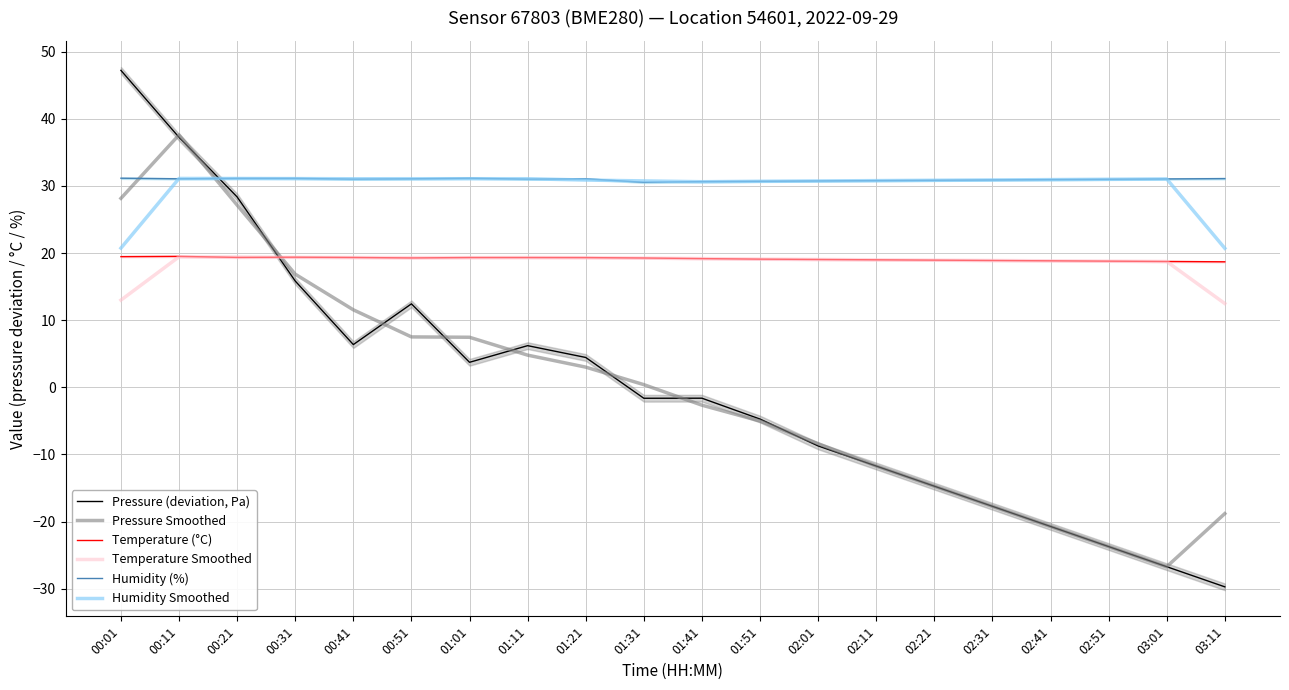

What is the smallest value displayed?

-29.7